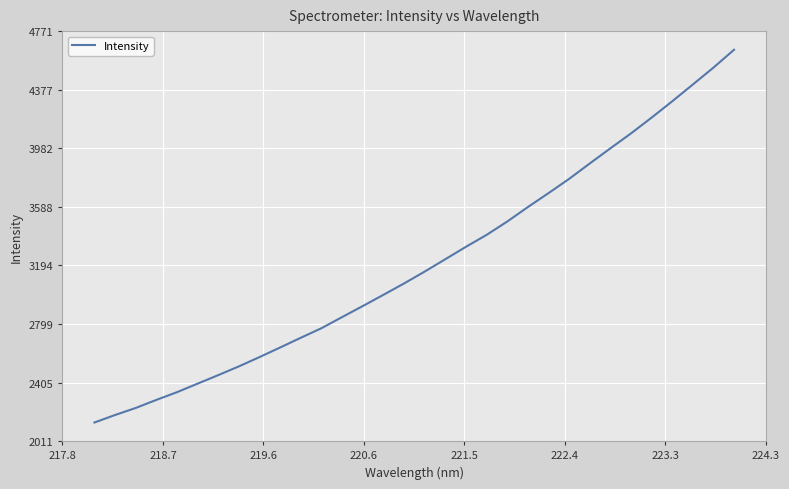

What is the difference between the maximum and minimum values?

2509.6